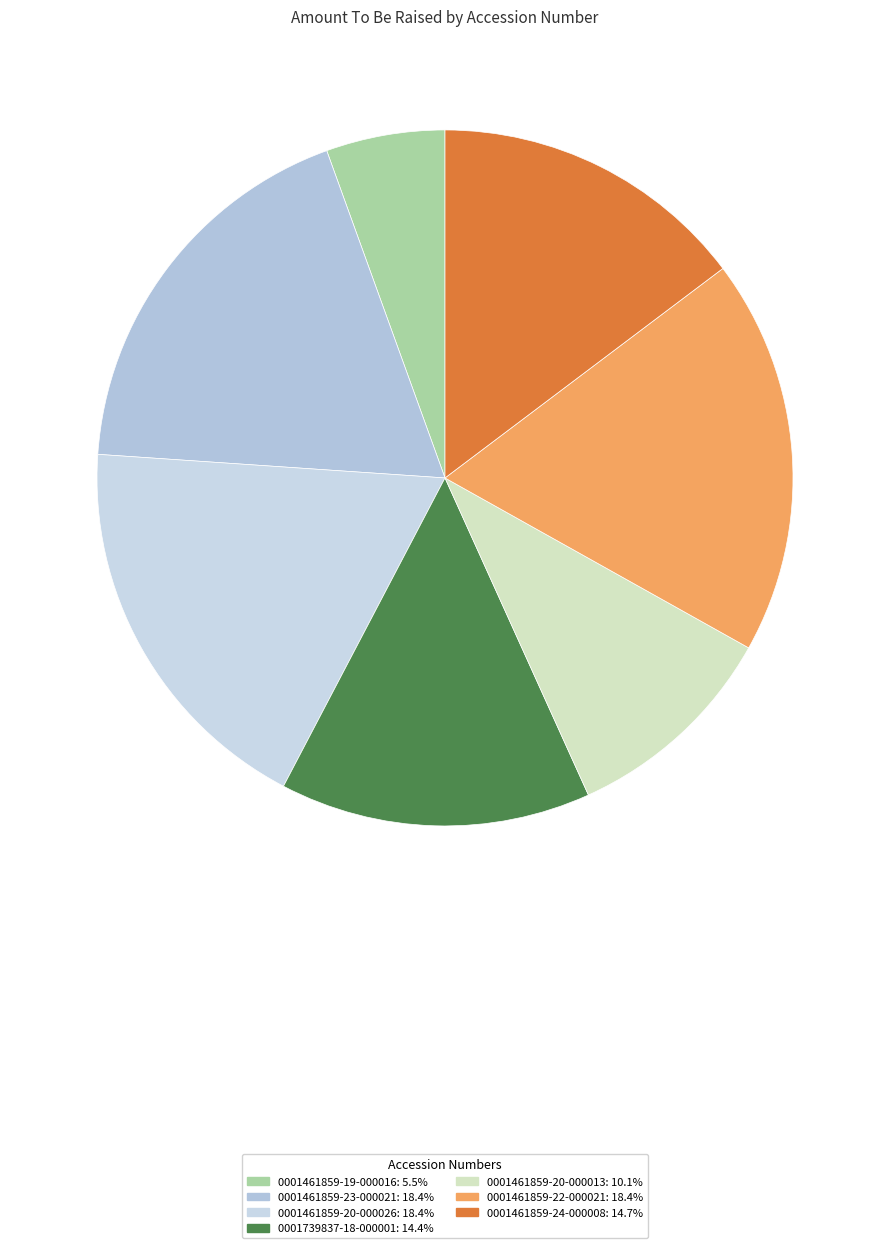

Does any single category account for the majority?

No